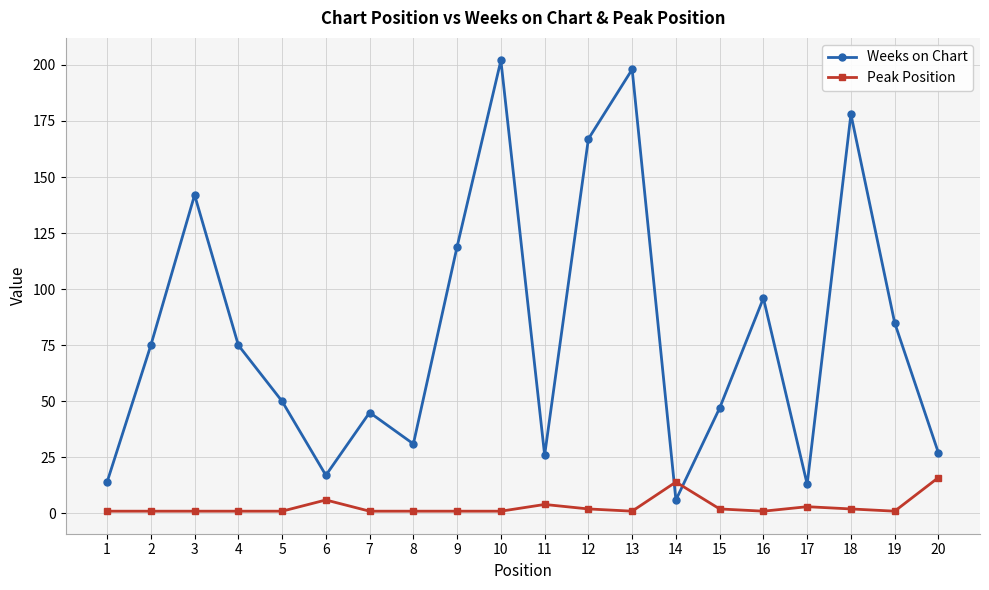

What is the average value of the Weeks on Chart series?

81